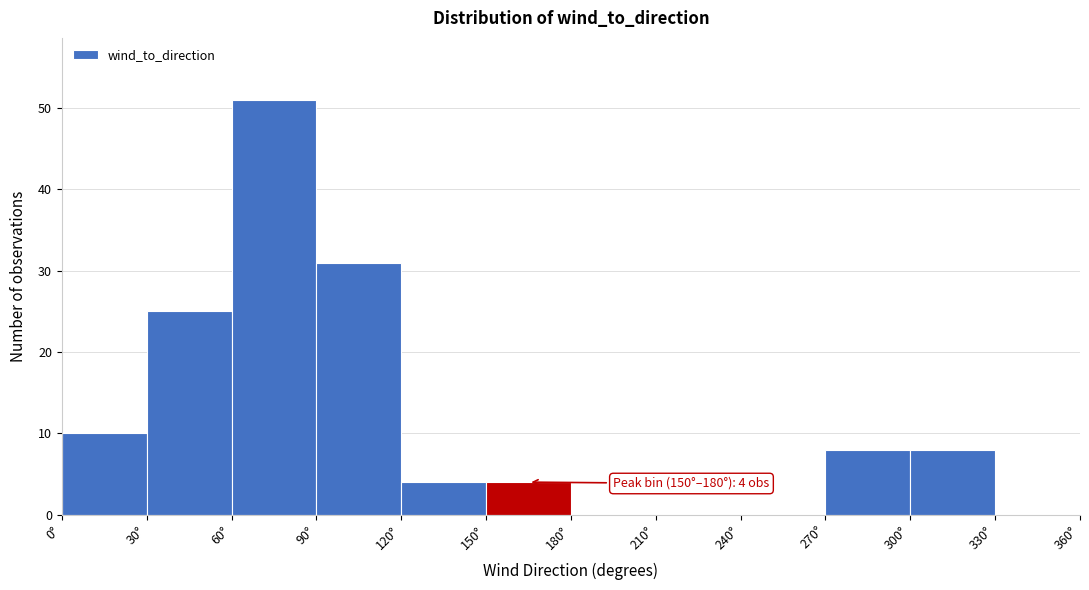

Which range on the x-axis has the tallest bar?

60 to 90